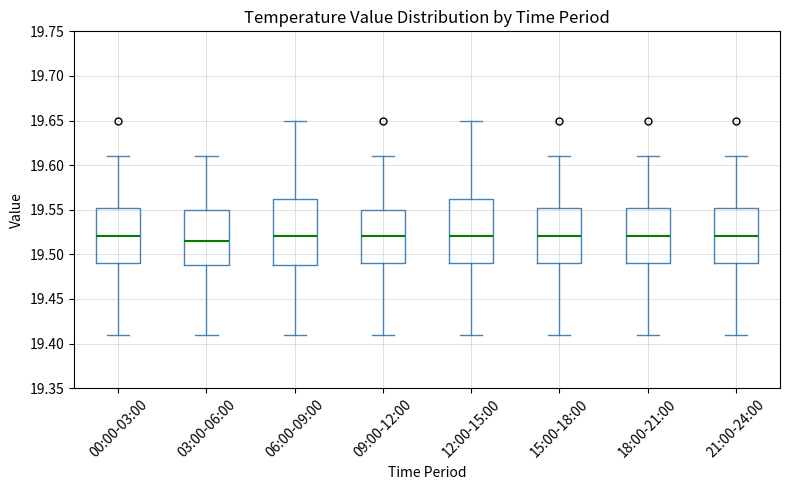

Reading left to right, transcribe this box plot: for each box, give where its median line is, the range the box spans, and where its two whiskers end, as read against the y-axis. The values are not printed on the chart, so give them approximately, as read against the axis.

00:00-03:00: median 19.520, box 19.490 to 19.555, whiskers 19.410 to 19.610
03:00-06:00: median 19.515, box 19.490 to 19.550, whiskers 19.410 to 19.610
06:00-09:00: median 19.520, box 19.490 to 19.565, whiskers 19.410 to 19.650
09:00-12:00: median 19.520, box 19.490 to 19.550, whiskers 19.410 to 19.610
12:00-15:00: median 19.520, box 19.490 to 19.565, whiskers 19.410 to 19.650
15:00-18:00: median 19.520, box 19.490 to 19.555, whiskers 19.410 to 19.610
18:00-21:00: median 19.520, box 19.490 to 19.555, whiskers 19.410 to 19.610
21:00-24:00: median 19.520, box 19.490 to 19.555, whiskers 19.410 to 19.610